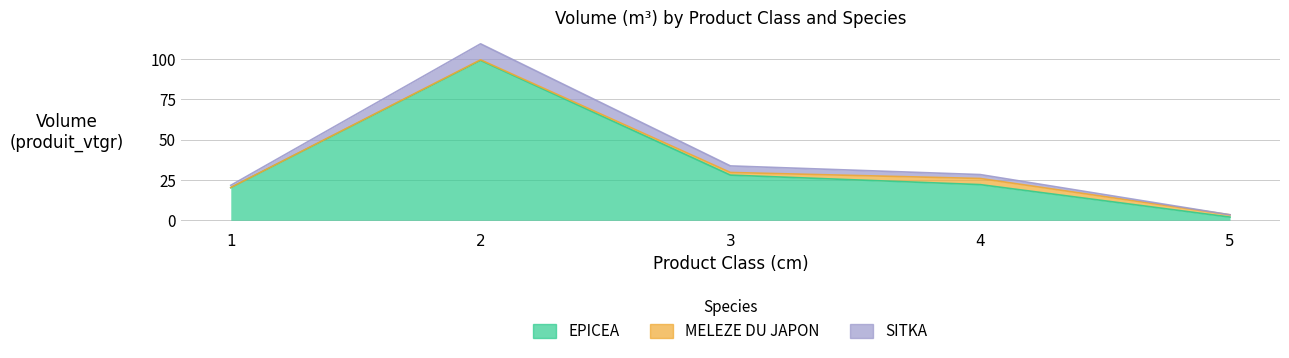

What is the approximate value of EPICEA at 2?

99.1